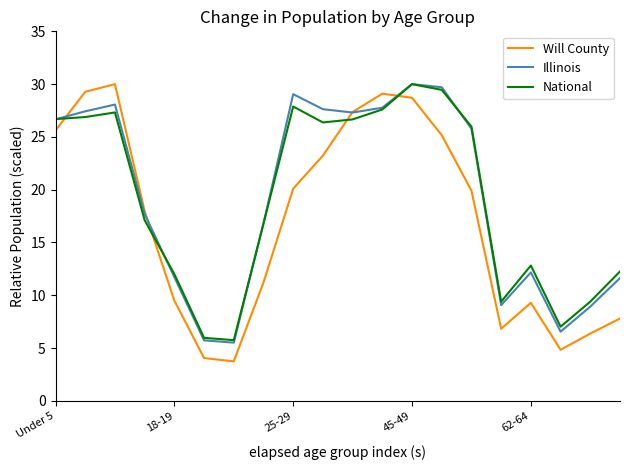

Which series has the widest spread of values?

Will County